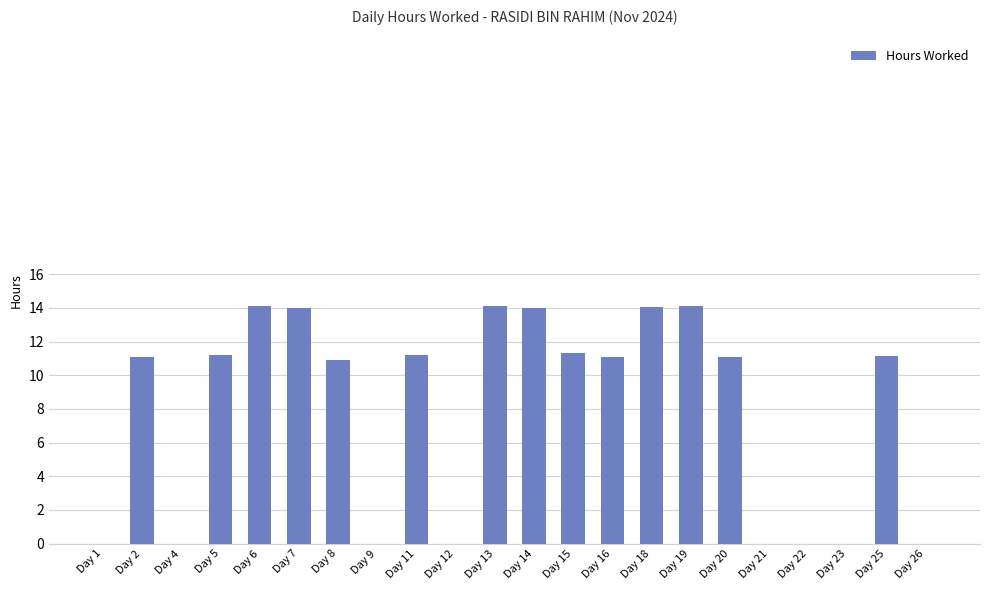

What is the greatest value displayed?

14.1